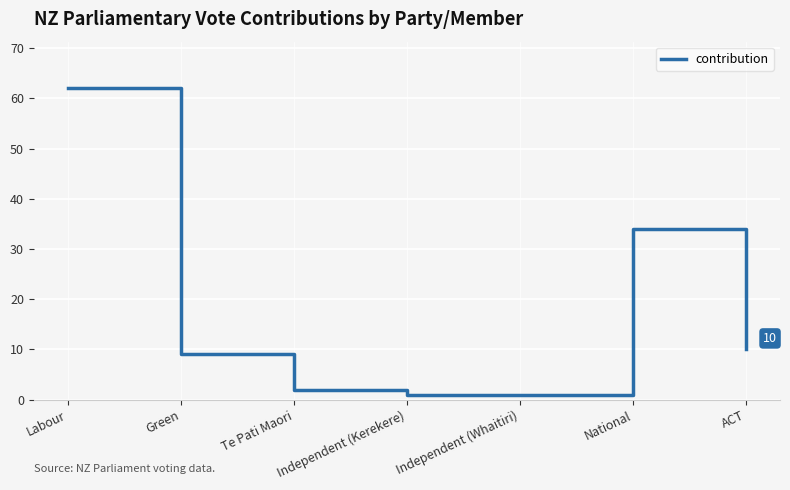

True or false: the data shows 101 at Labour.

False